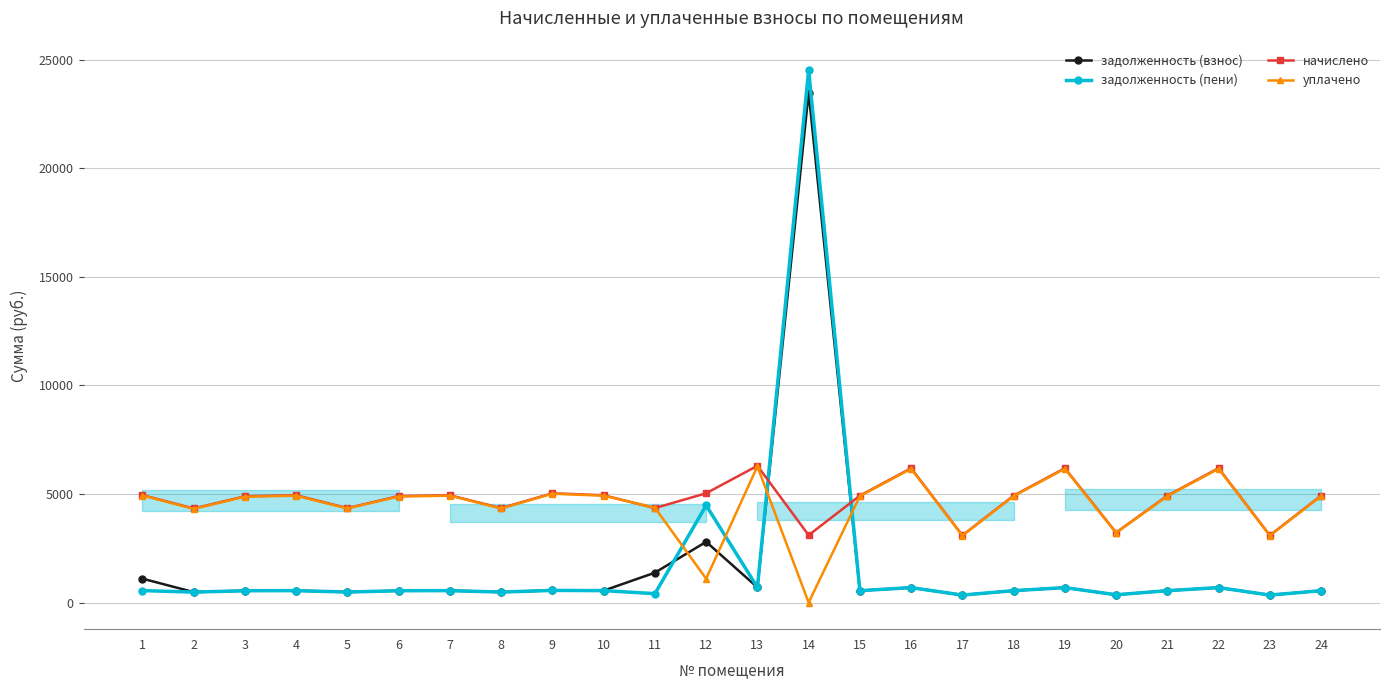

Rank the series by their maximum value, from highest to lowest.

задолженность (пени), задолженность (взнос), начислено, уплачено